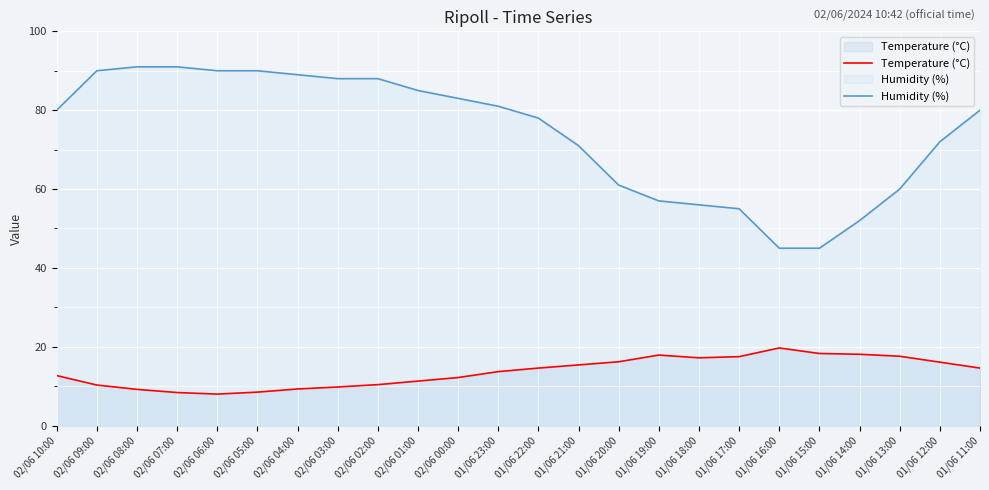

List the series in order of their peak value, highest first.

Humidity (%), Temperature (°C)